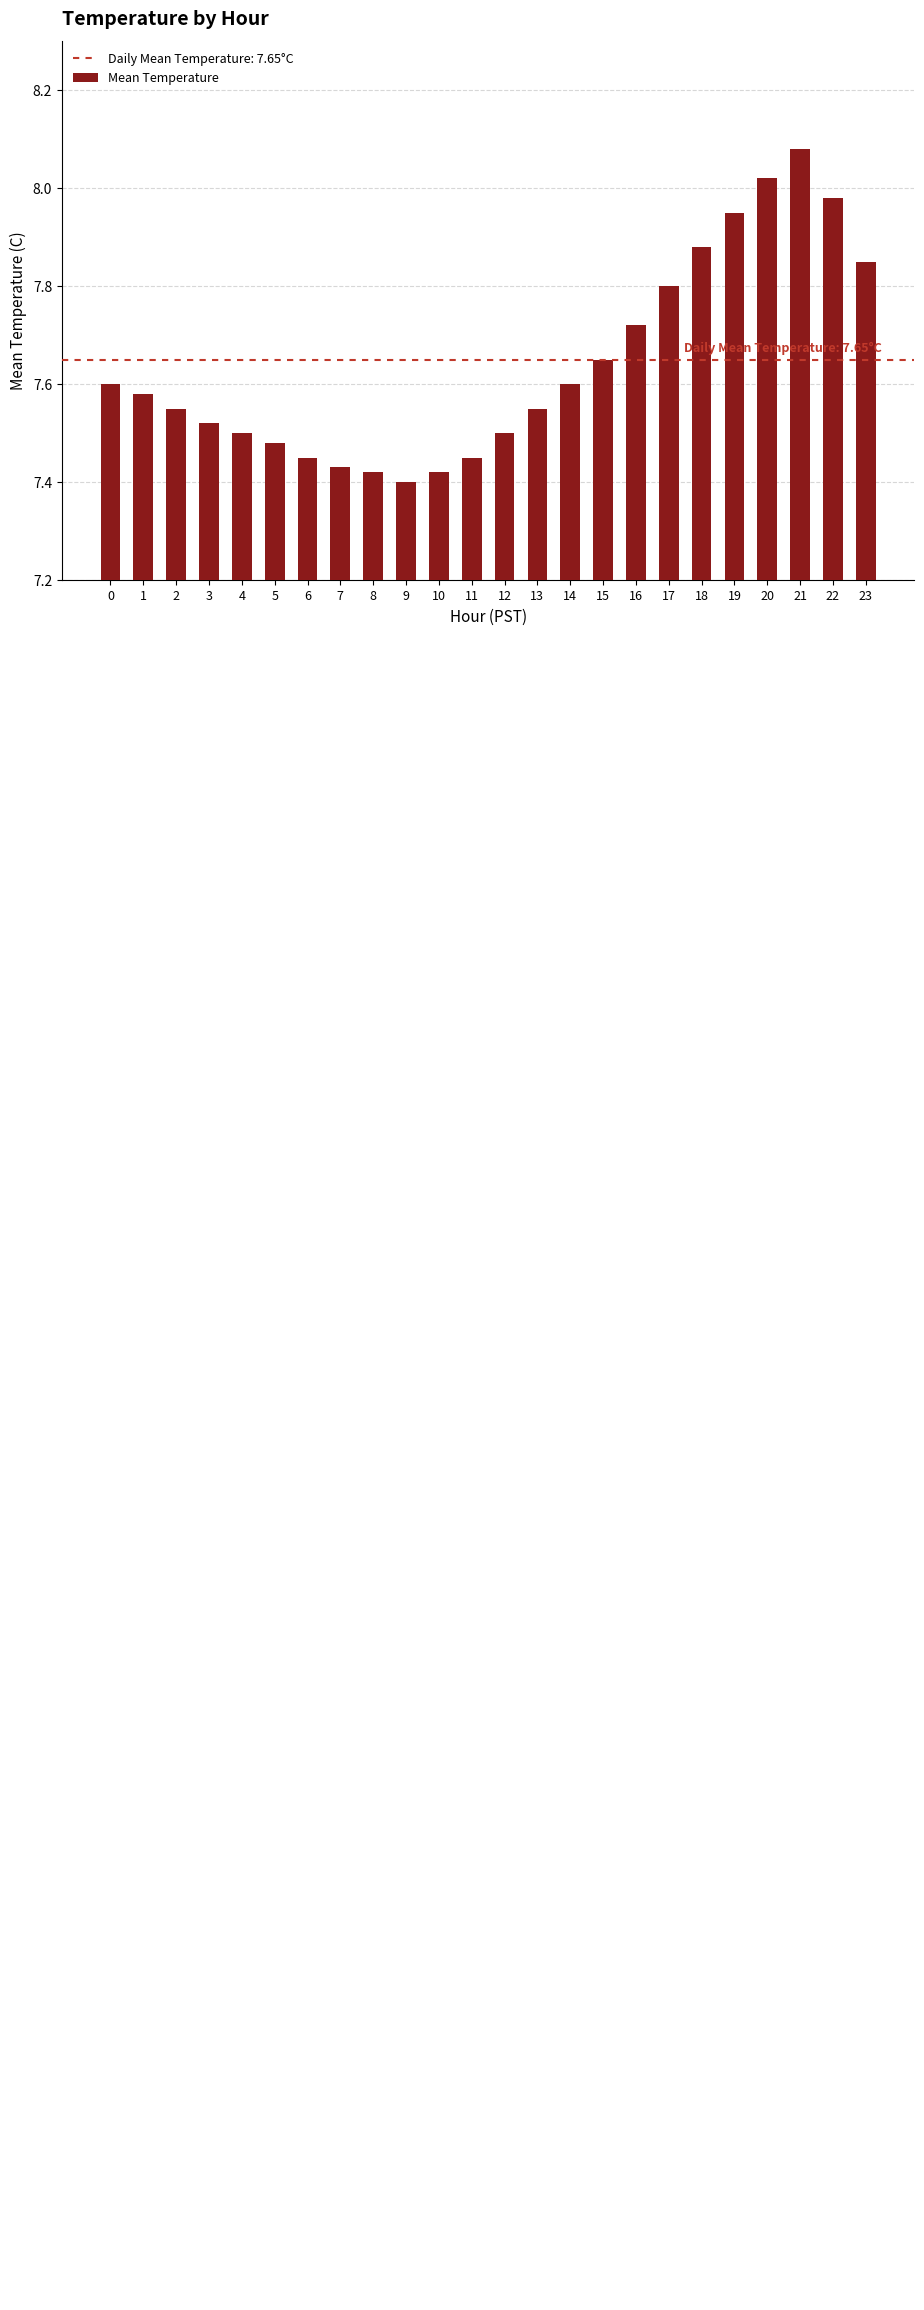

What is the ratio of the value at 3 to the value at 12?

1.0